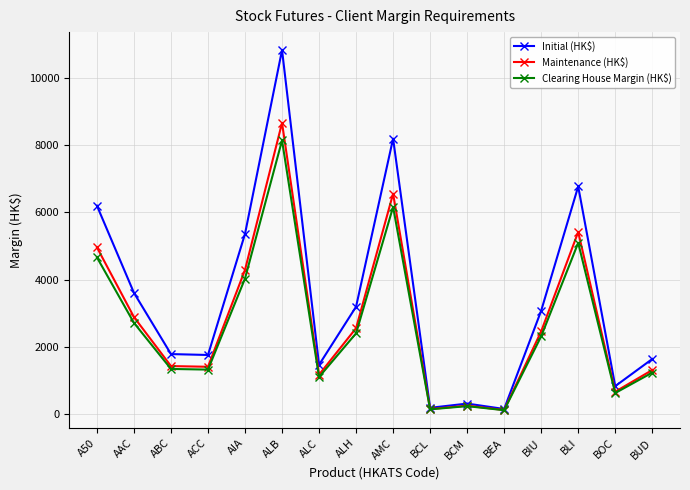

What is the lowest value of the Maintenance (HK$) series?

118